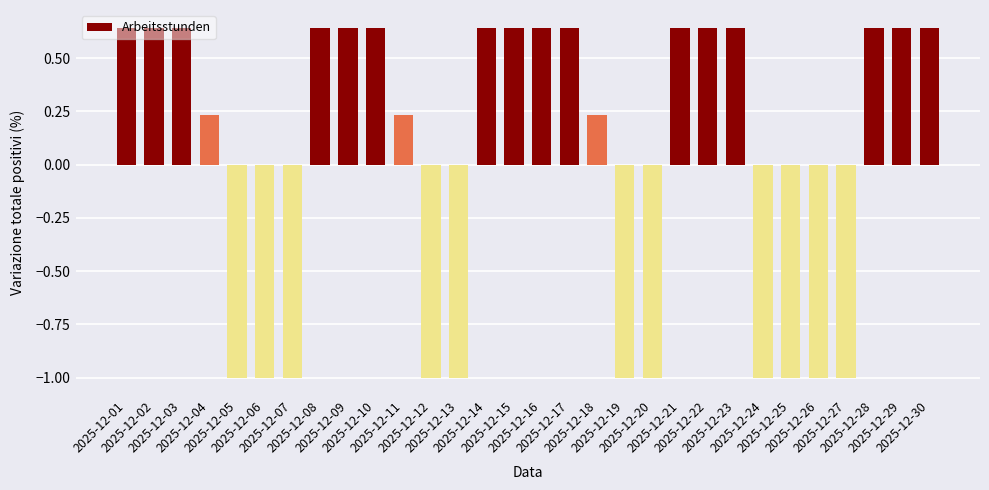

At which label does the data first exceed 0?

2025-12-01